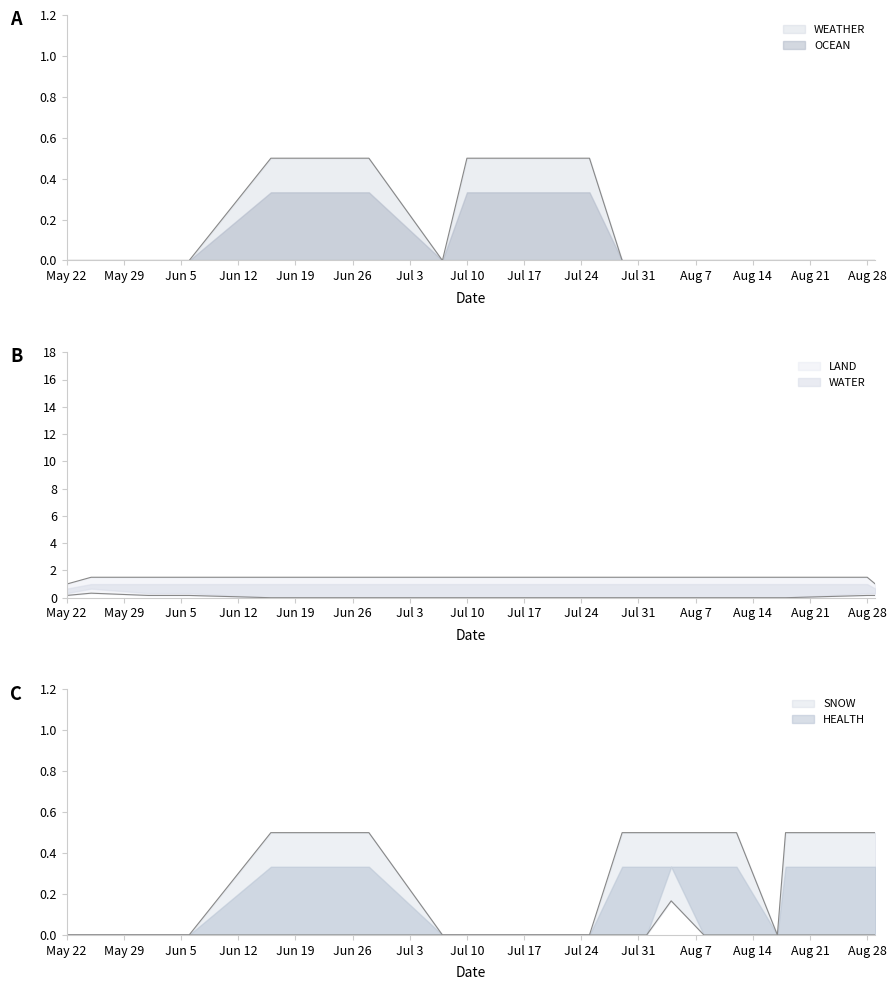

Where is HEALTH nearest to the value 0?

2023-05-22